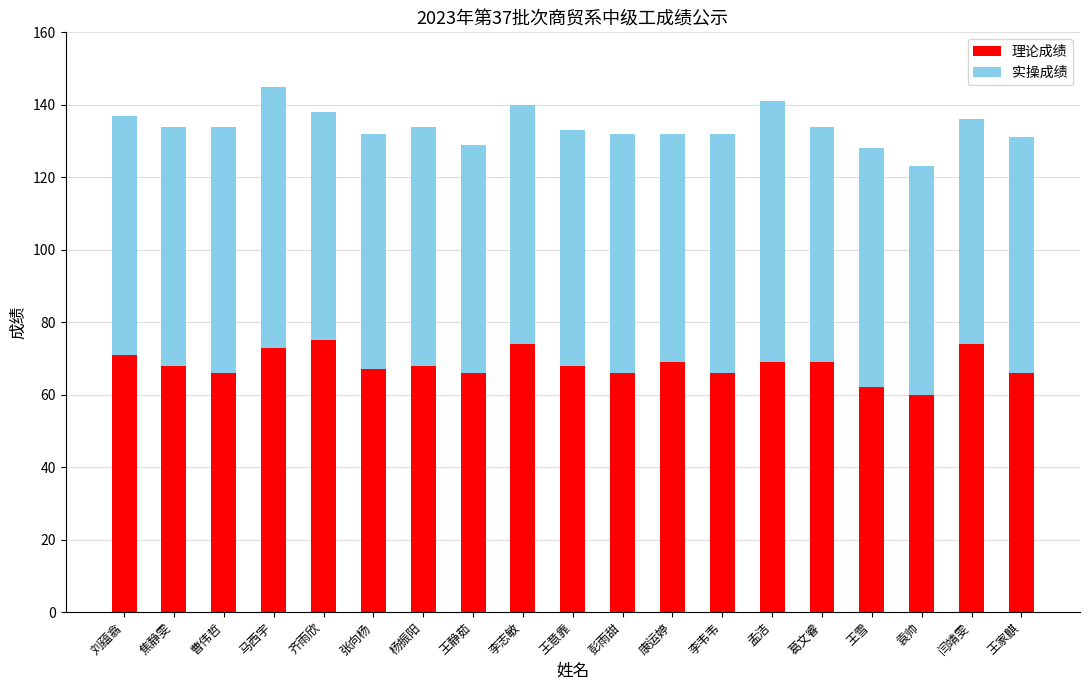

What is the sum of the 理论成绩 values at 彭雨甜 and 王意靠?

134